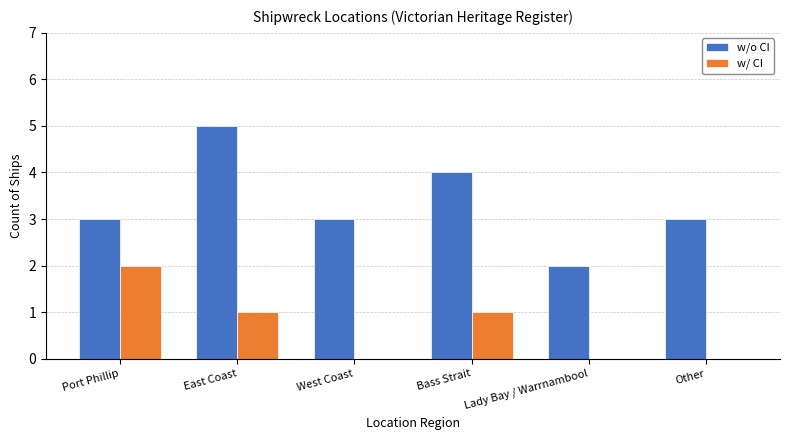

The w/ CI series shows 0 at Bass Strait. True or false?

False